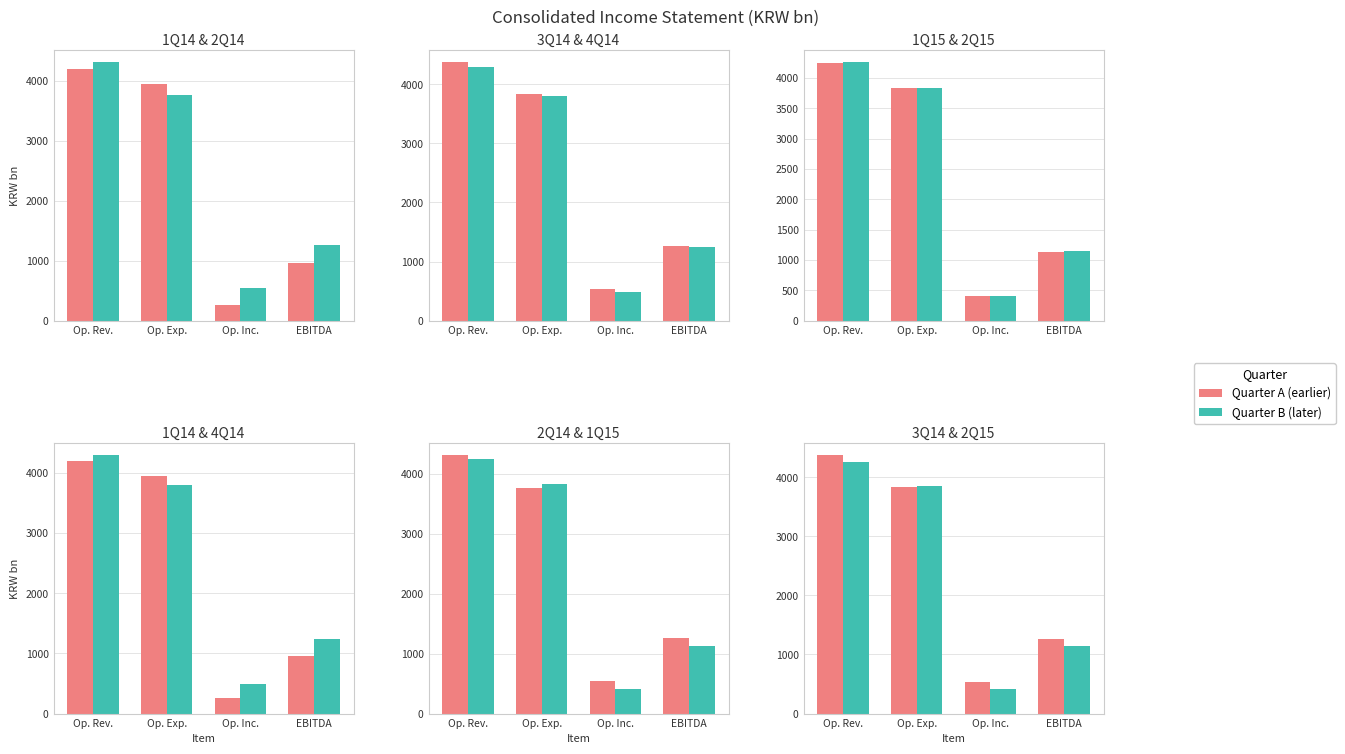

Rank the series at Op. Exp. from lowest to highest value.

2Q14, 4Q14, 3Q14, 1Q15, 2Q15, 1Q14